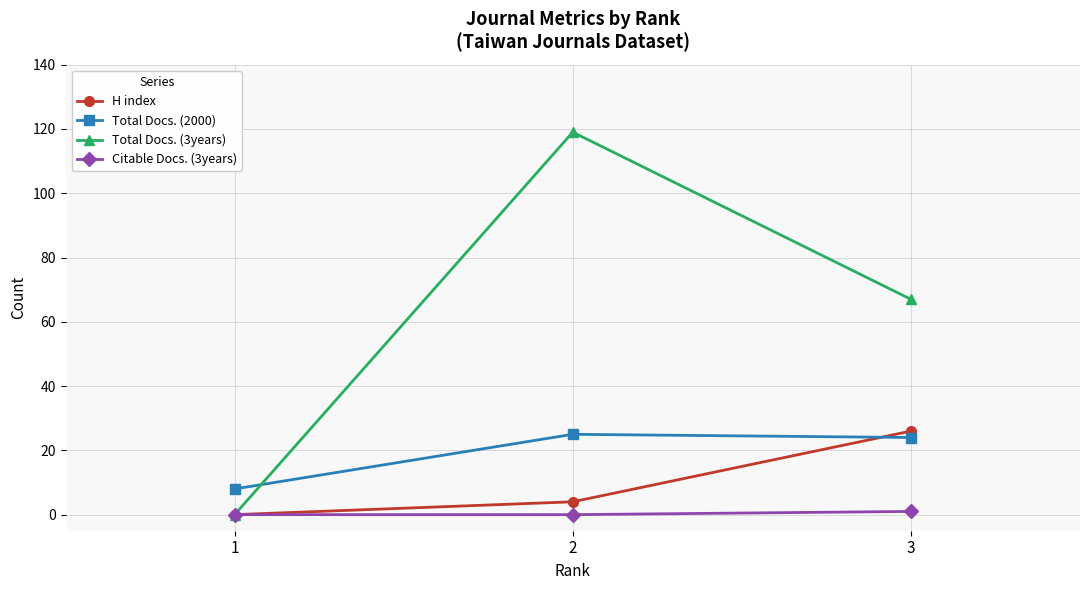

What is the total value across all series at 2?

148